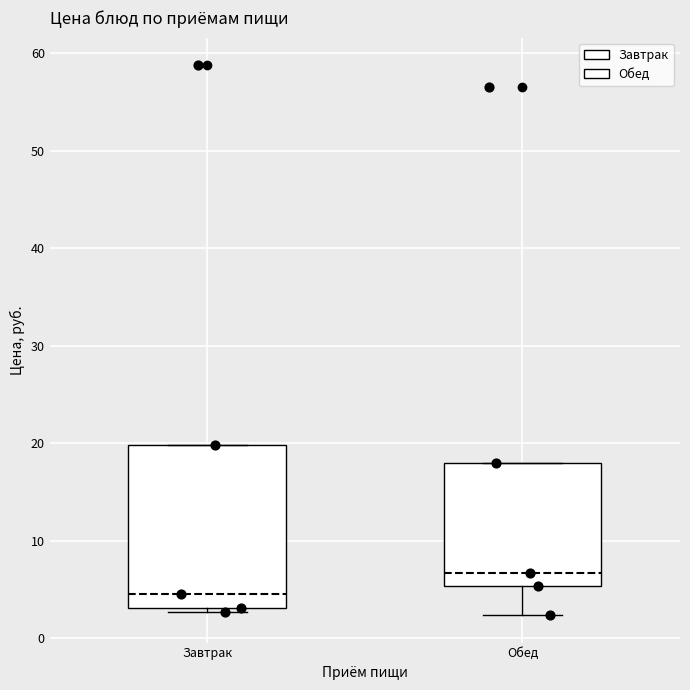

Comparing the boxes themselves (not the whiskers), which one is the tallest?

Завтрак